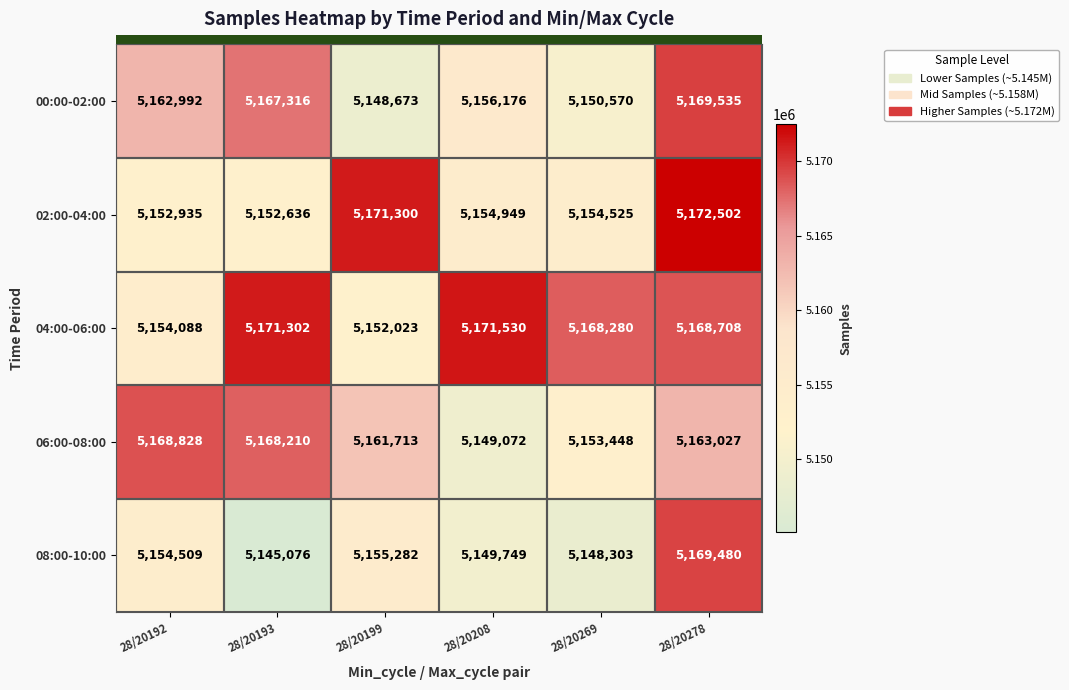

What is the minimum value shown in the chart?

5145076